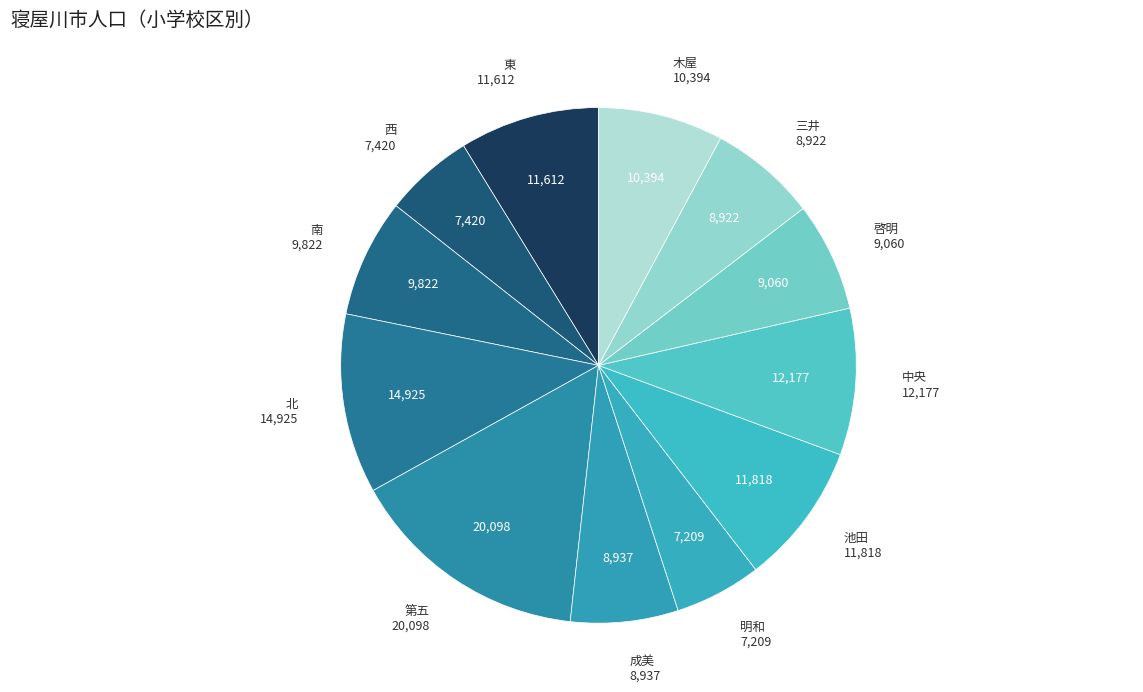

Does any single category account for the majority?

No